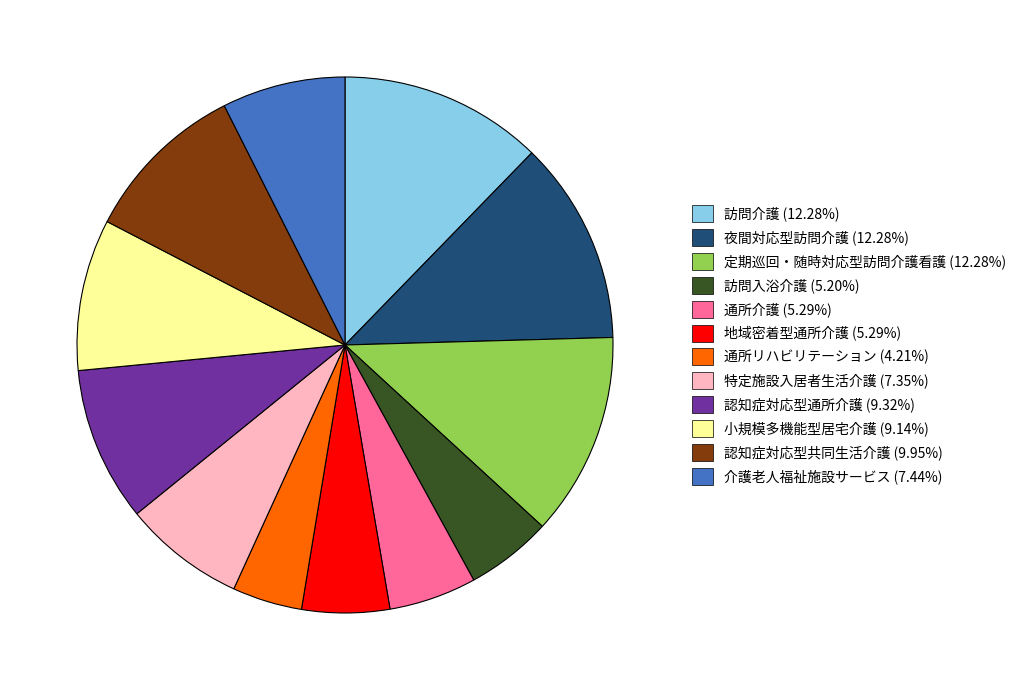

The 小規模多機能型居宅介護 slice represents 17% of the pie. True or false?

False